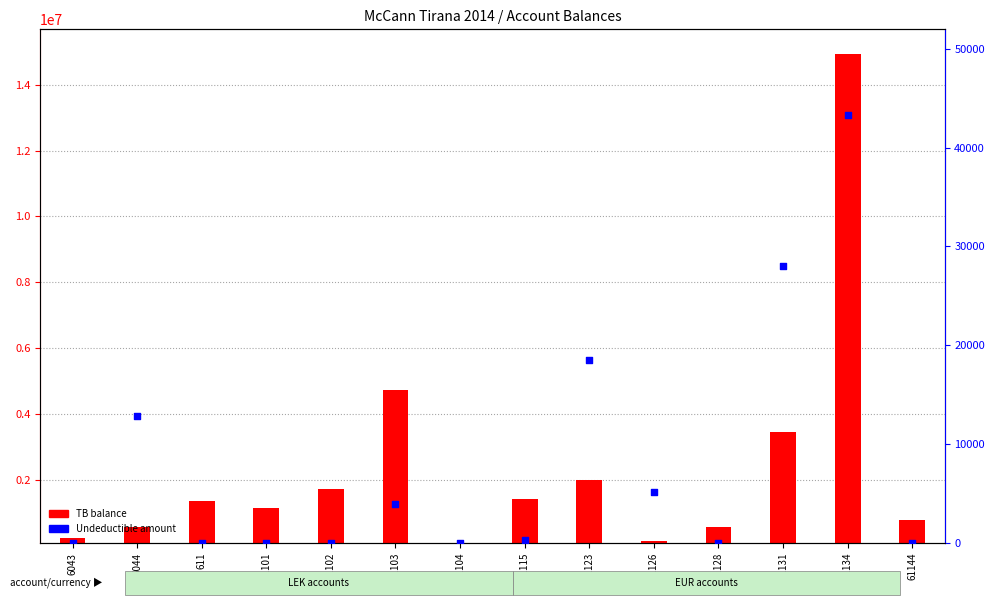

Is the value of Undeductible at 61104 greater than the value of TB (balance) at 61103?

No